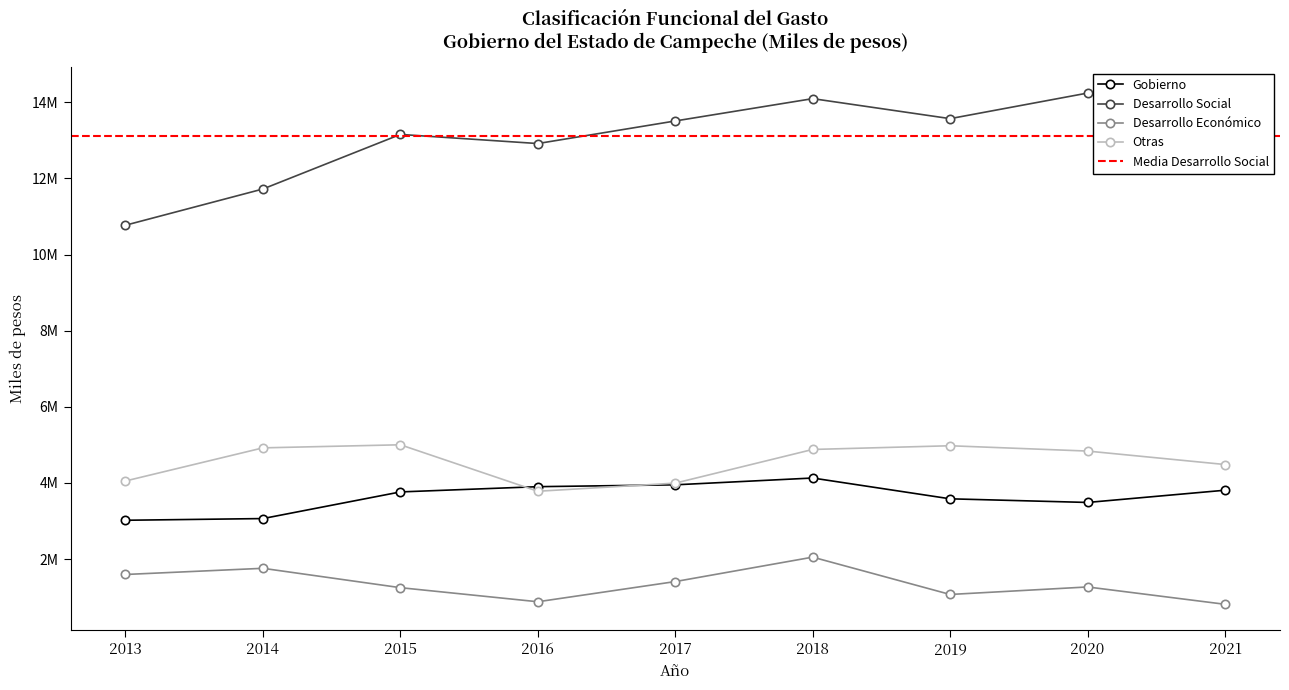

At which category does Otras reach its first local peak?

2015